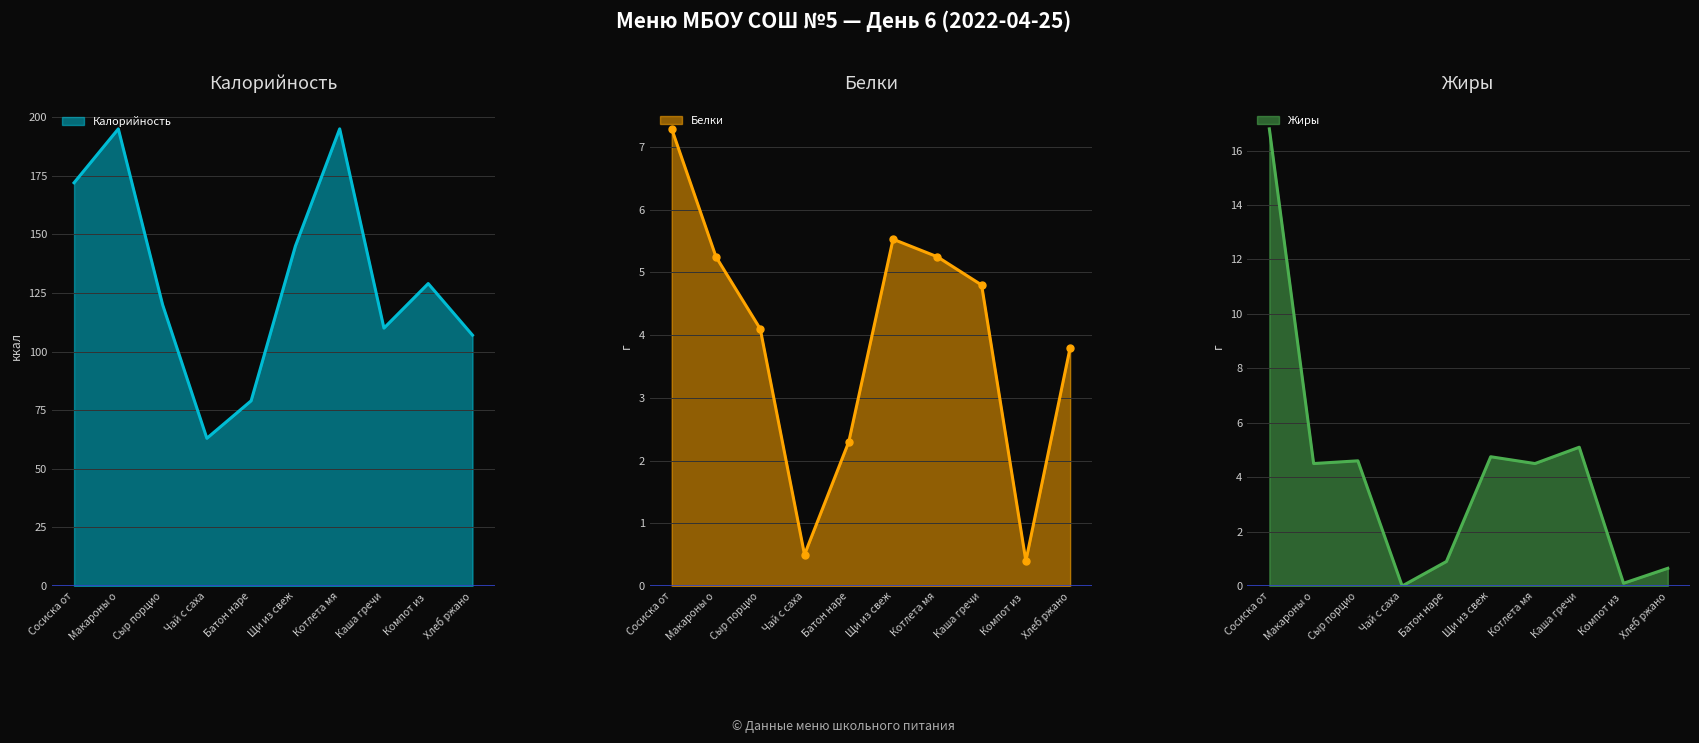

True or false: Белки and Жиры cross at least once.

True